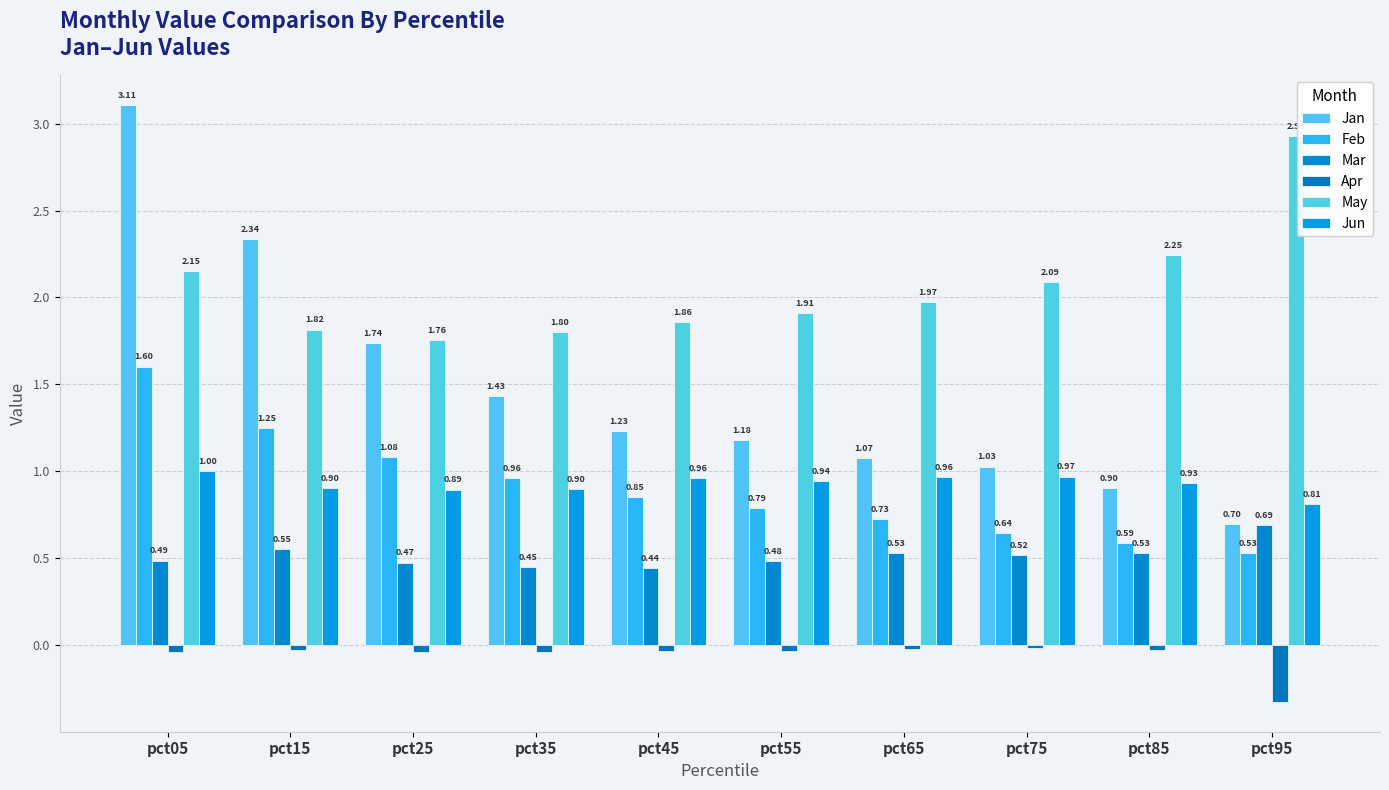

What are all the series names shown in the legend?

Jan, Feb, Mar, Apr, May, Jun